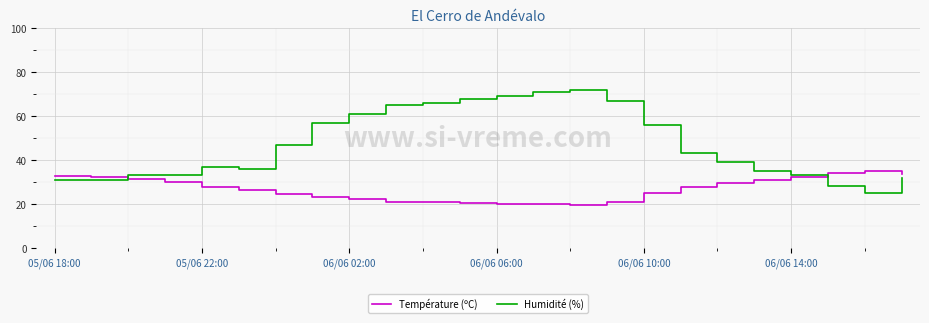

Which series has the largest range (max minus min)?

Humidité (%)